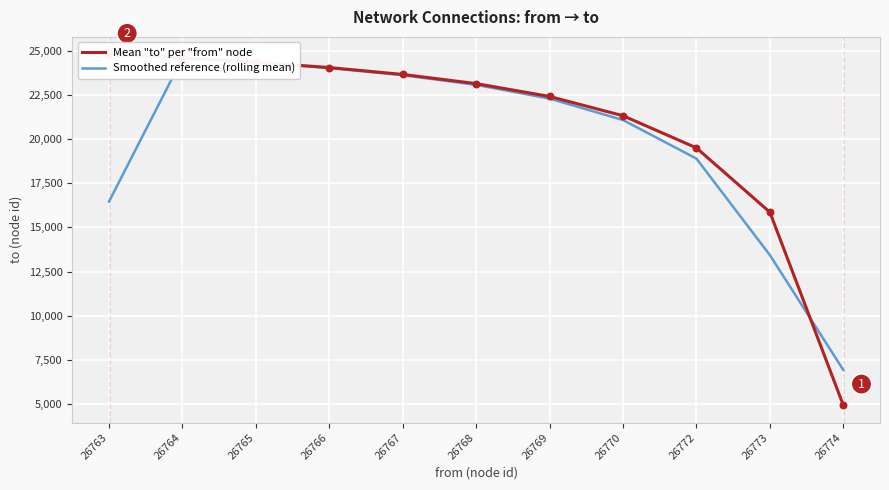

At how many categories does at least one series exceed 10398?

10